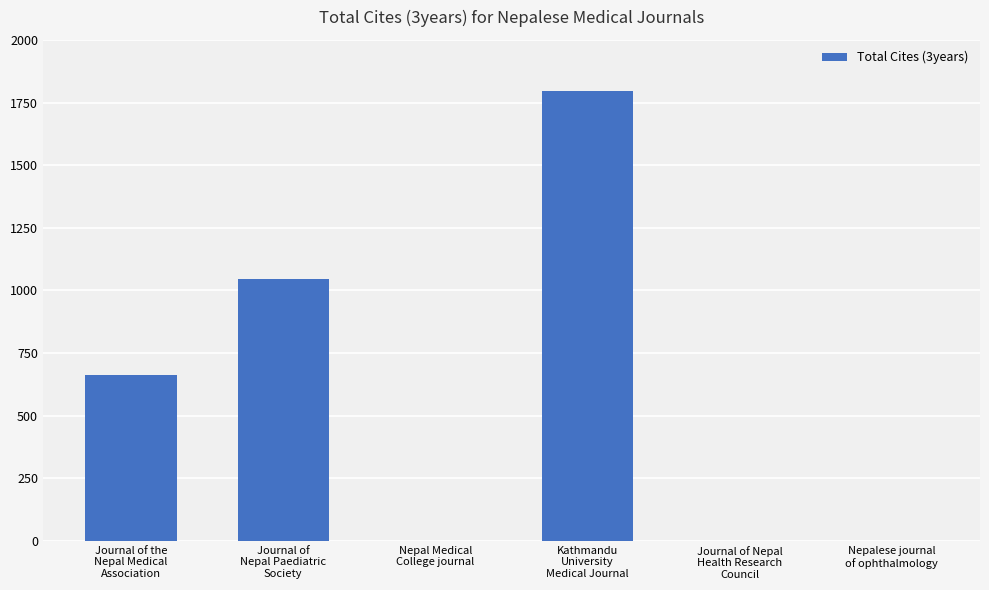

How many series are shown in this chart?

1